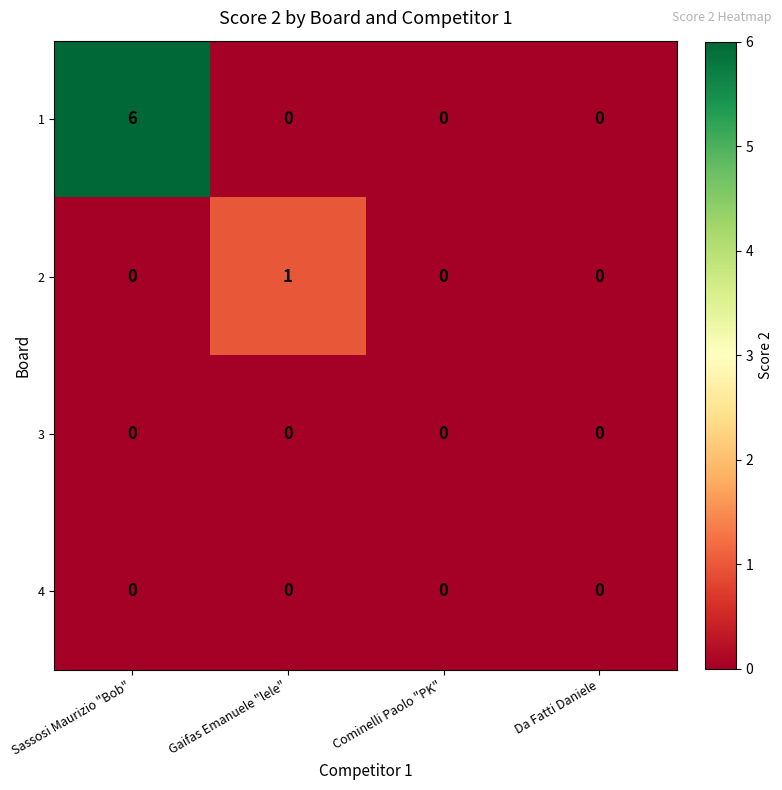

Reading left to right, what are all the values shown in this chart?

1: 6	0	0	0
2: 0	1	0	0
3: 0	0	0	0
4: 0	0	0	0